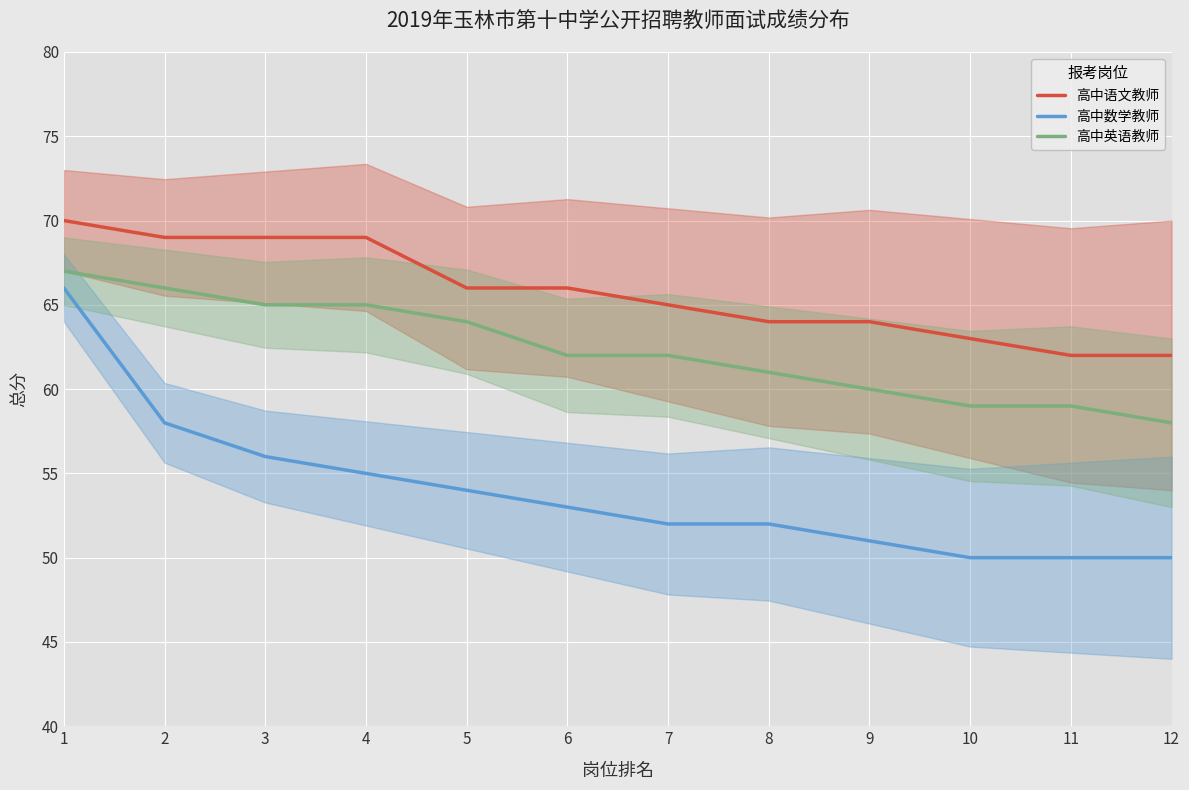

True or false: 高中数学教师 has a value of 31 at 7.

False